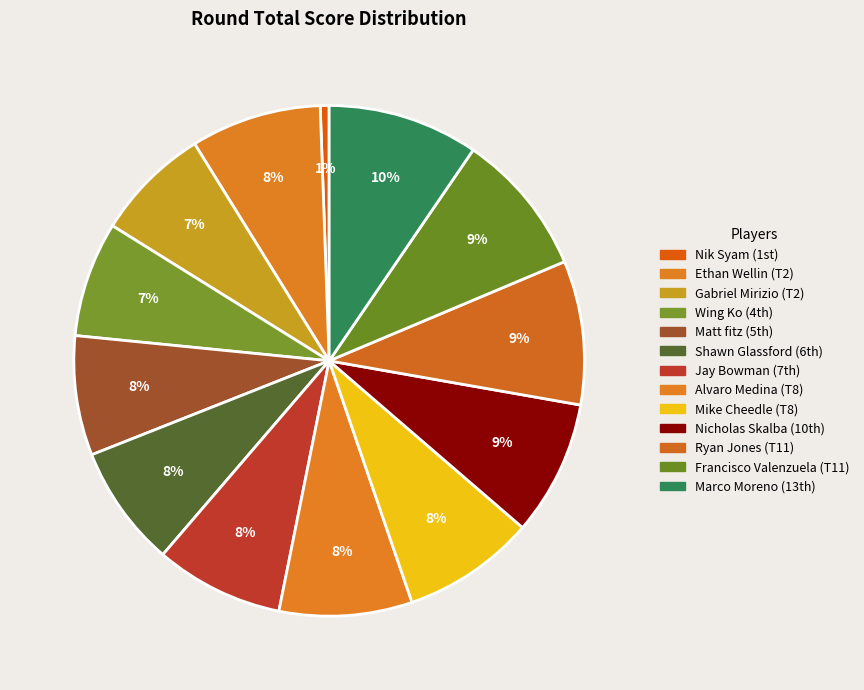

Does Shawn Glassford represent more than half of the total?

No